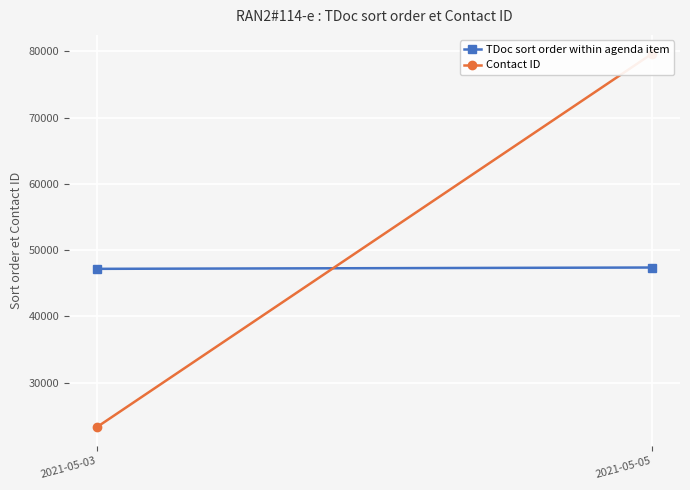

Is it true that Contact ID equals 79645.0 at 2021-05-05?

True